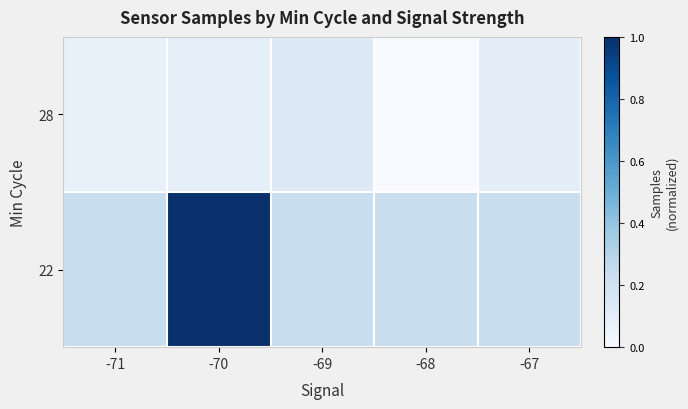

What is the difference between the highest and lowest values at -71?

0.2